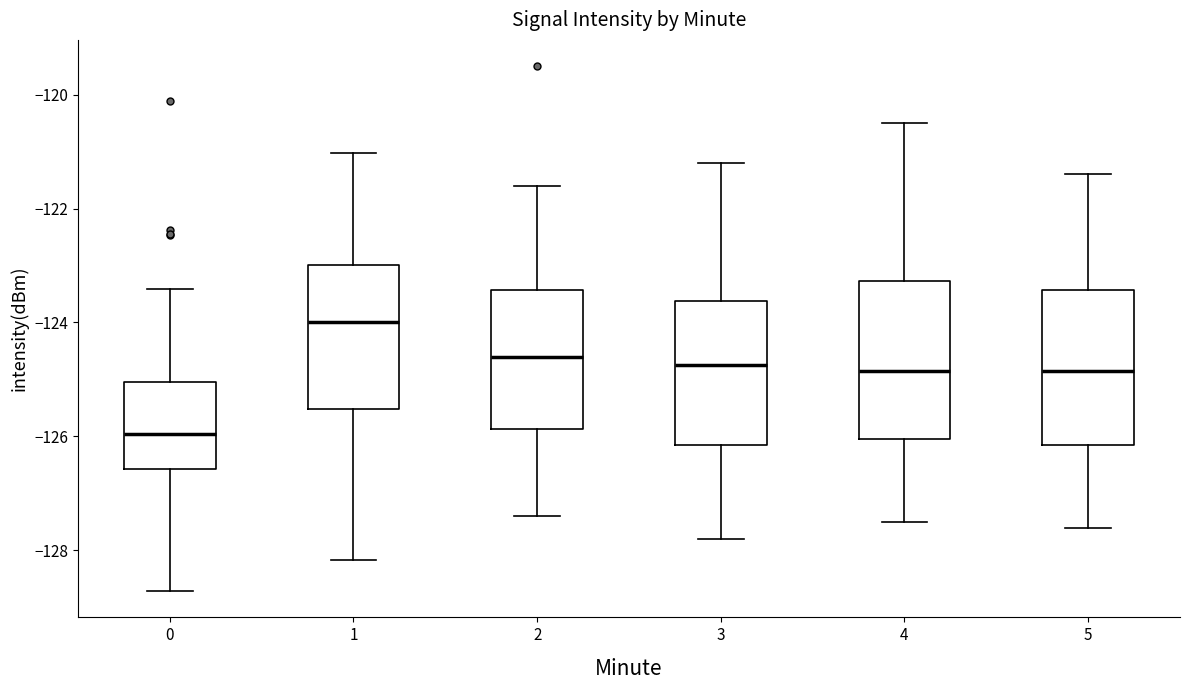

Reading left to right, read every box against the y-axis: the position of its median line, the range the box covers, and the ends of its whiskers. The values are not printed on the chart, so give them approximately, as read against the axis.

0: median -126.0, box -126.6 to -125.0, whiskers -128.8 to -123.4
1: median -124.0, box -125.6 to -123.0, whiskers -128.2 to -121.0
2: median -124.6, box -125.8 to -123.4, whiskers -127.4 to -121.6
3: median -124.8, box -126.2 to -123.6, whiskers -127.8 to -121.2
4: median -124.8, box -126.0 to -123.2, whiskers -127.4 to -120.4
5: median -124.8, box -126.2 to -123.4, whiskers -127.6 to -121.4